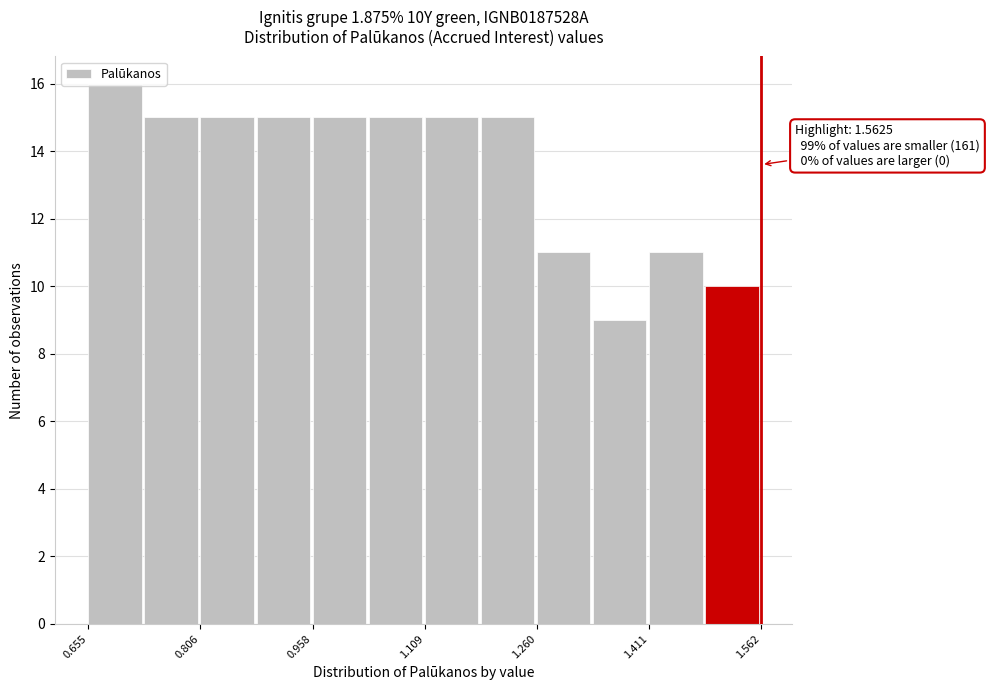

Read against the x-axis, roughly where is the centre of the tallest bar?

0.70